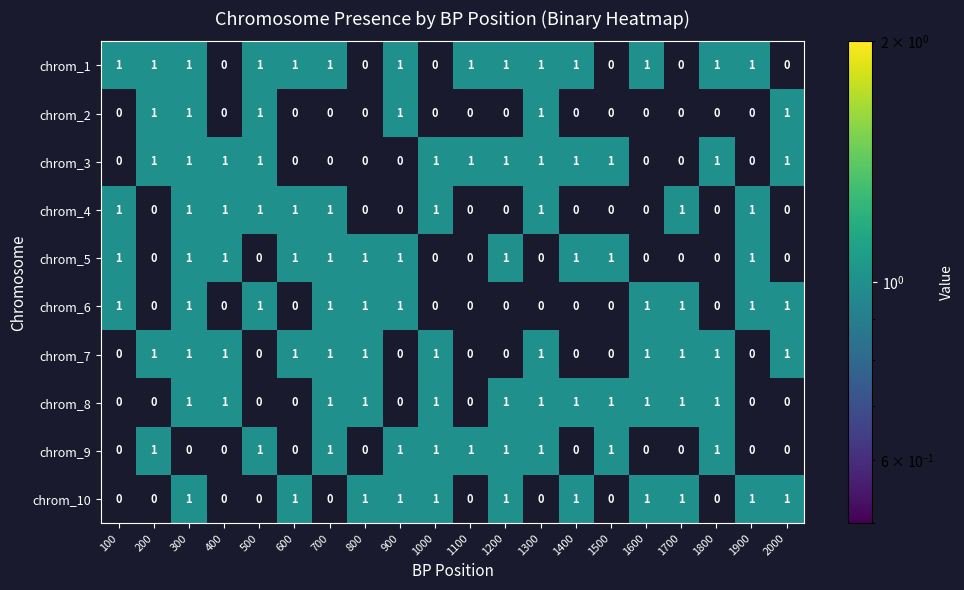

At which category is the sum across all series the highest?

300